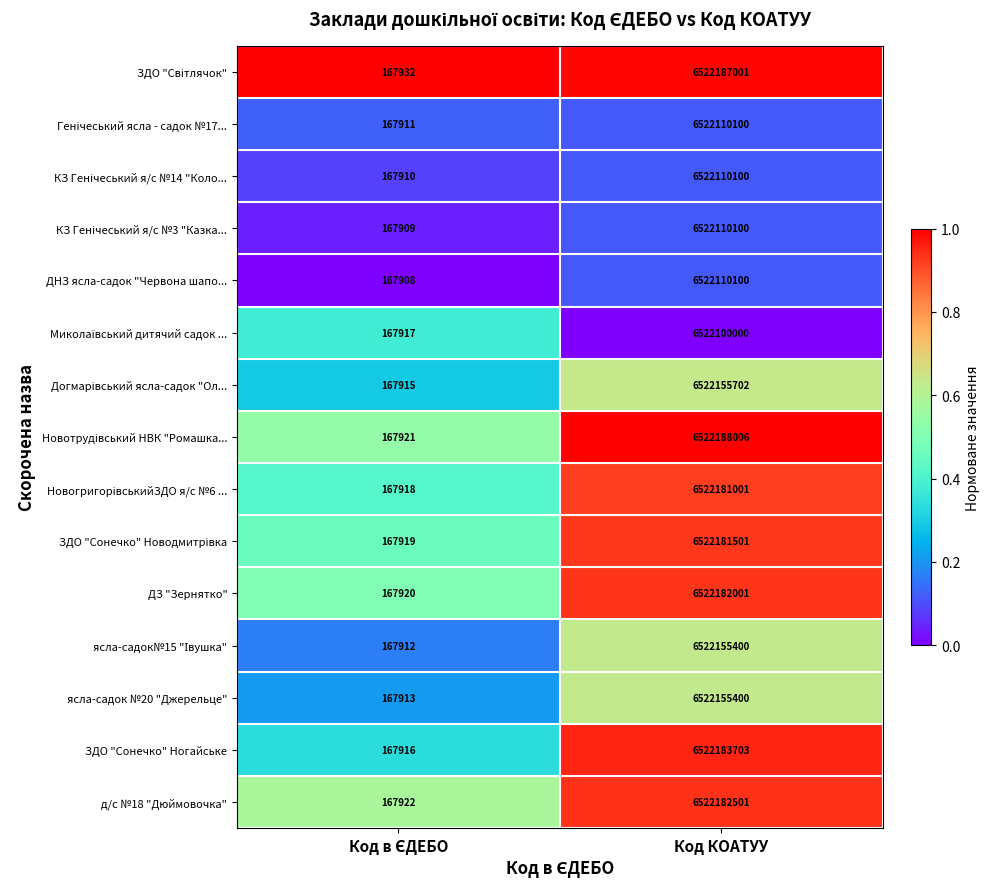

At which label does ДНЗ ясла-садок "Червона шапо... reach its peak?

Код КОАТУУ